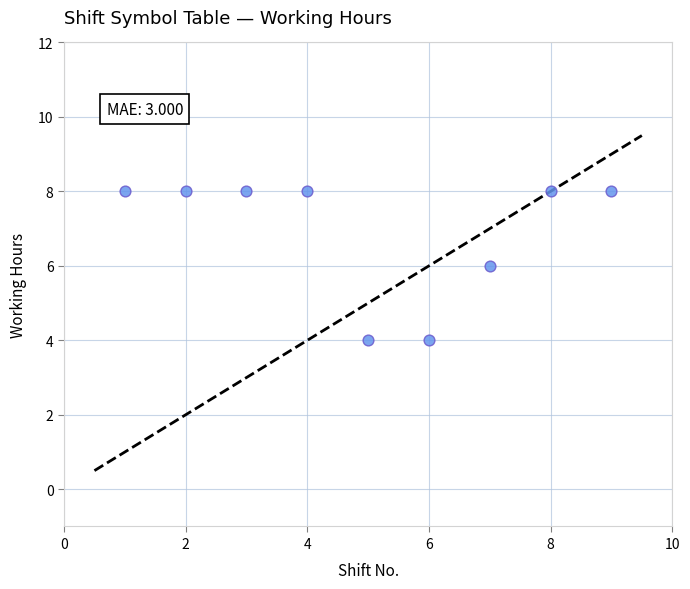

What is the range of Y values (max minus min)?

4.0